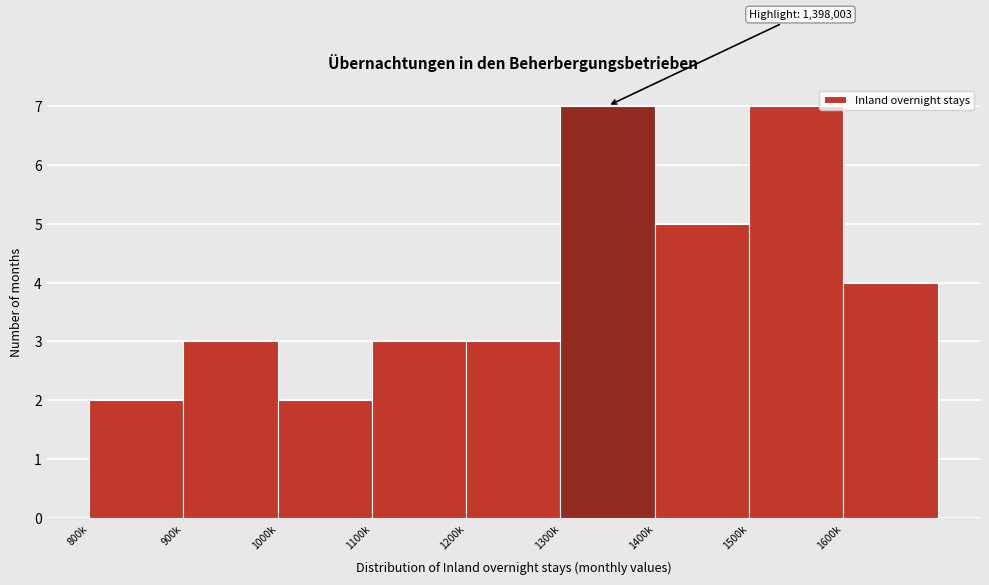

Reading left to right, list all the values displayed in this chart.

800k=2	900k=3	1000k=2	1100k=3	1200k=3	1300k=7	1400k=5	1500k=7	1600k=4